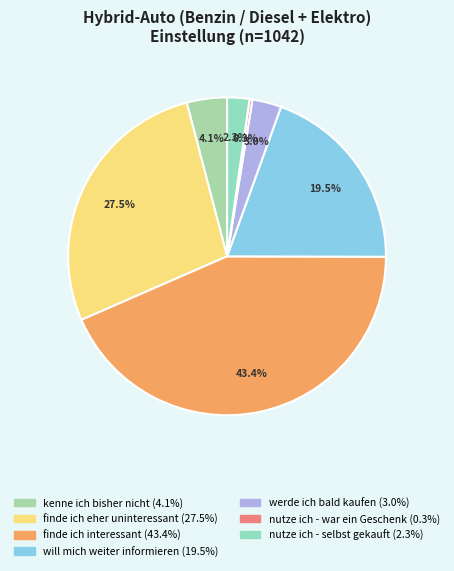

How many slices are in this pie chart?

7